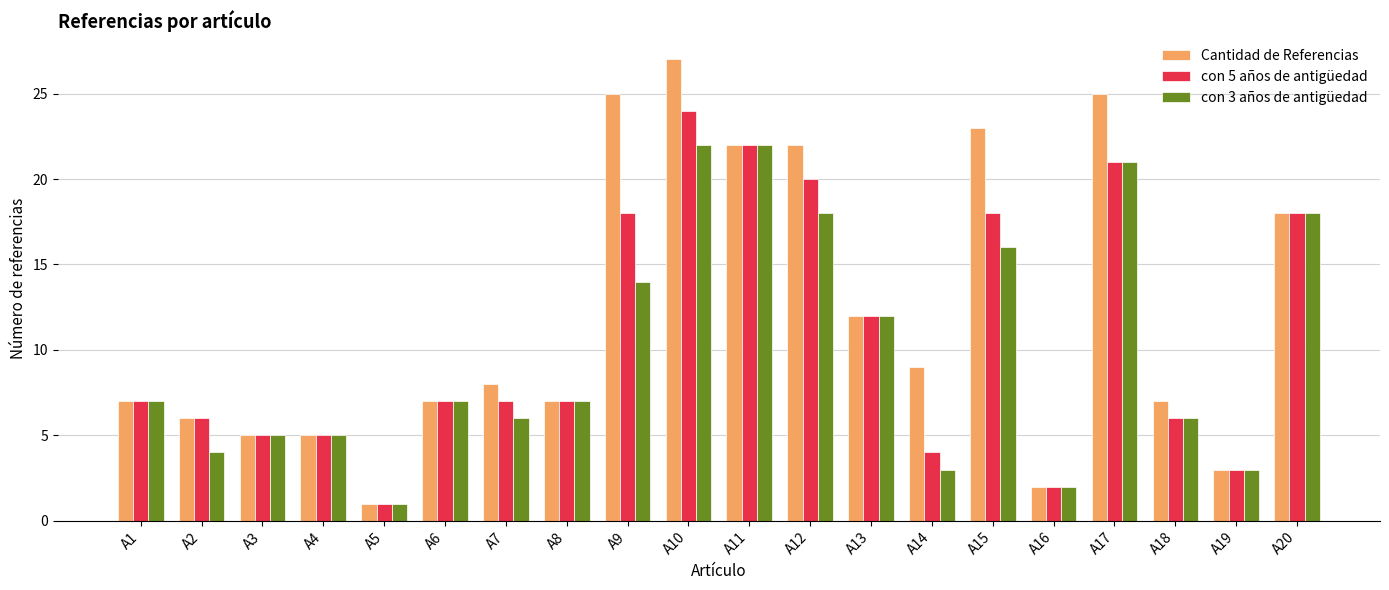

Rank the series by their maximum value, from highest to lowest.

Cantidad de Referencias, con 5 años de antigüedad, con 3 años de antigüedad